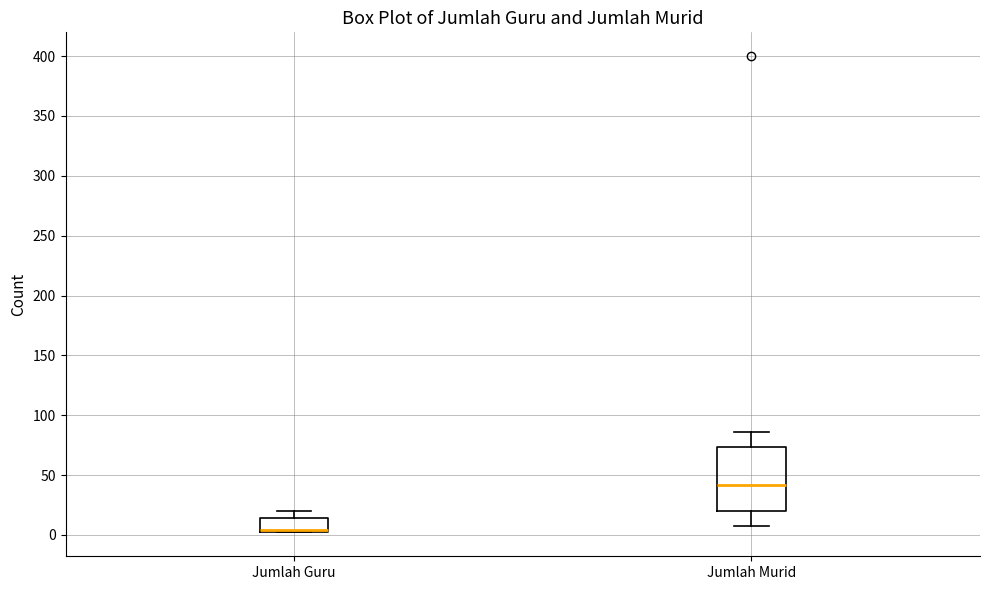

Where is the lower edge of the box for Jumlah Murid on the y-axis? The values are not printed on the chart, so give them approximately, as read against the axis.

20